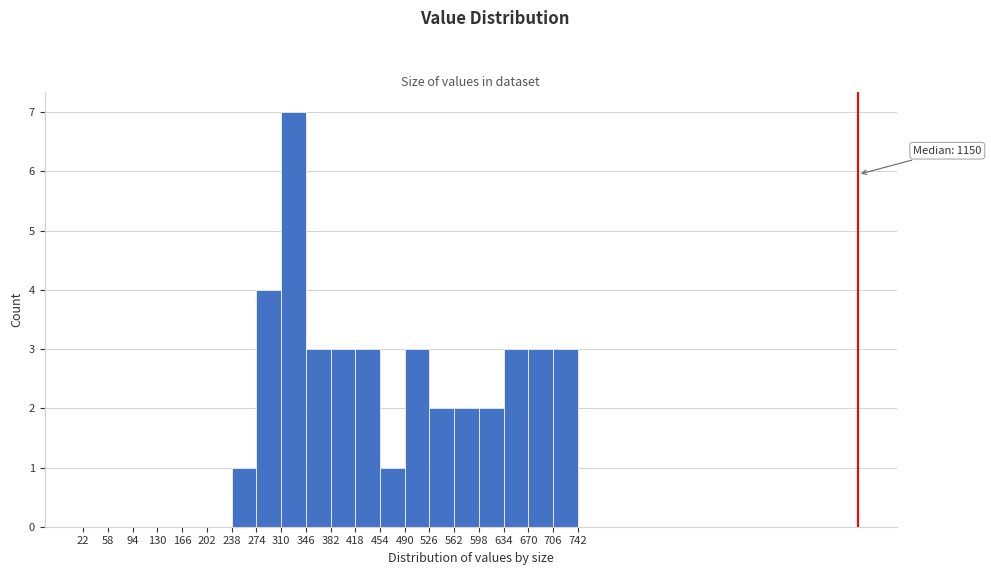

Which range on the x-axis has the tallest bar?

310 to 346